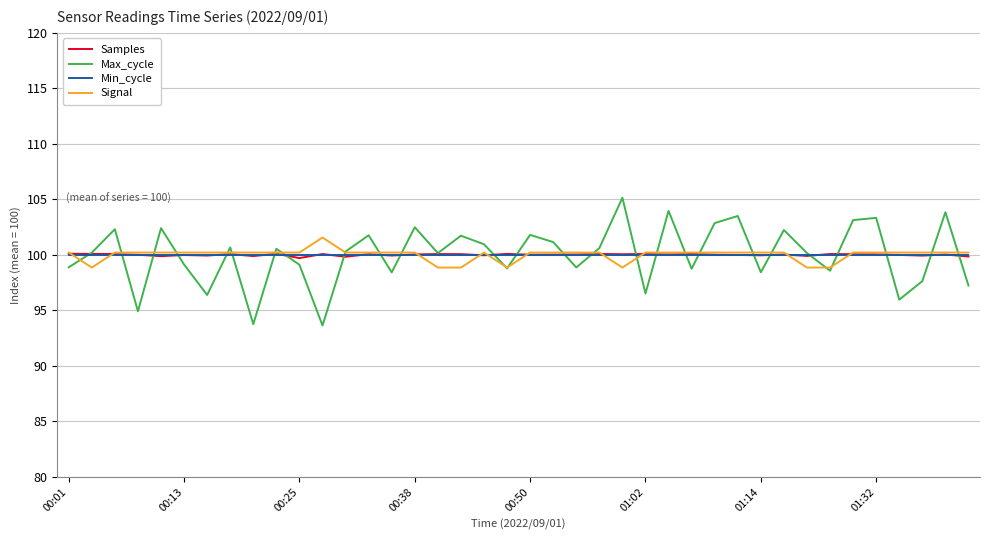

What is the minimum value shown in the chart?

93.6